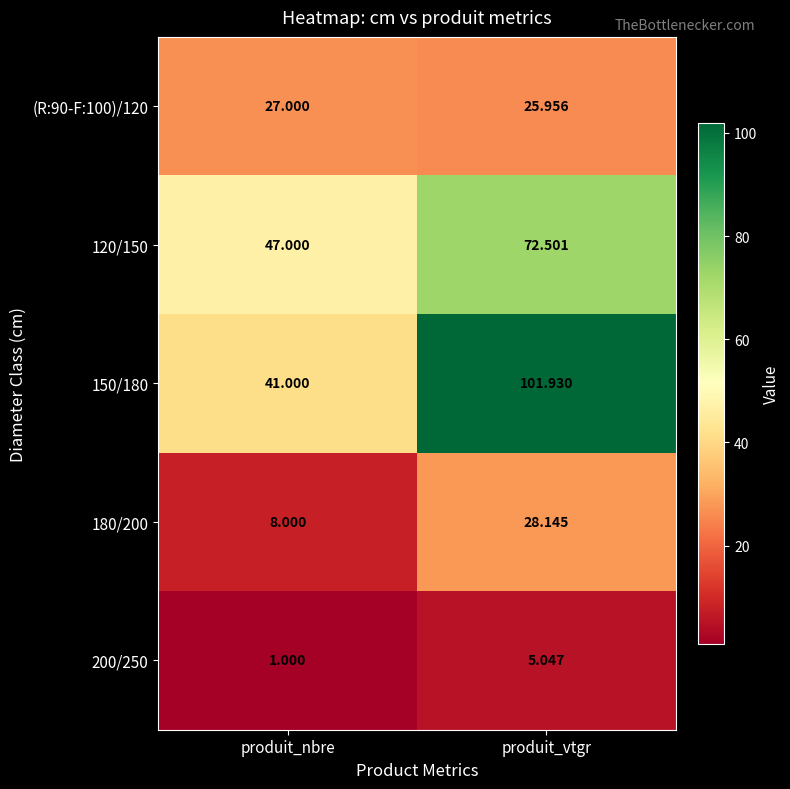

At which label does 200/250 reach its minimum?

produit_nbre